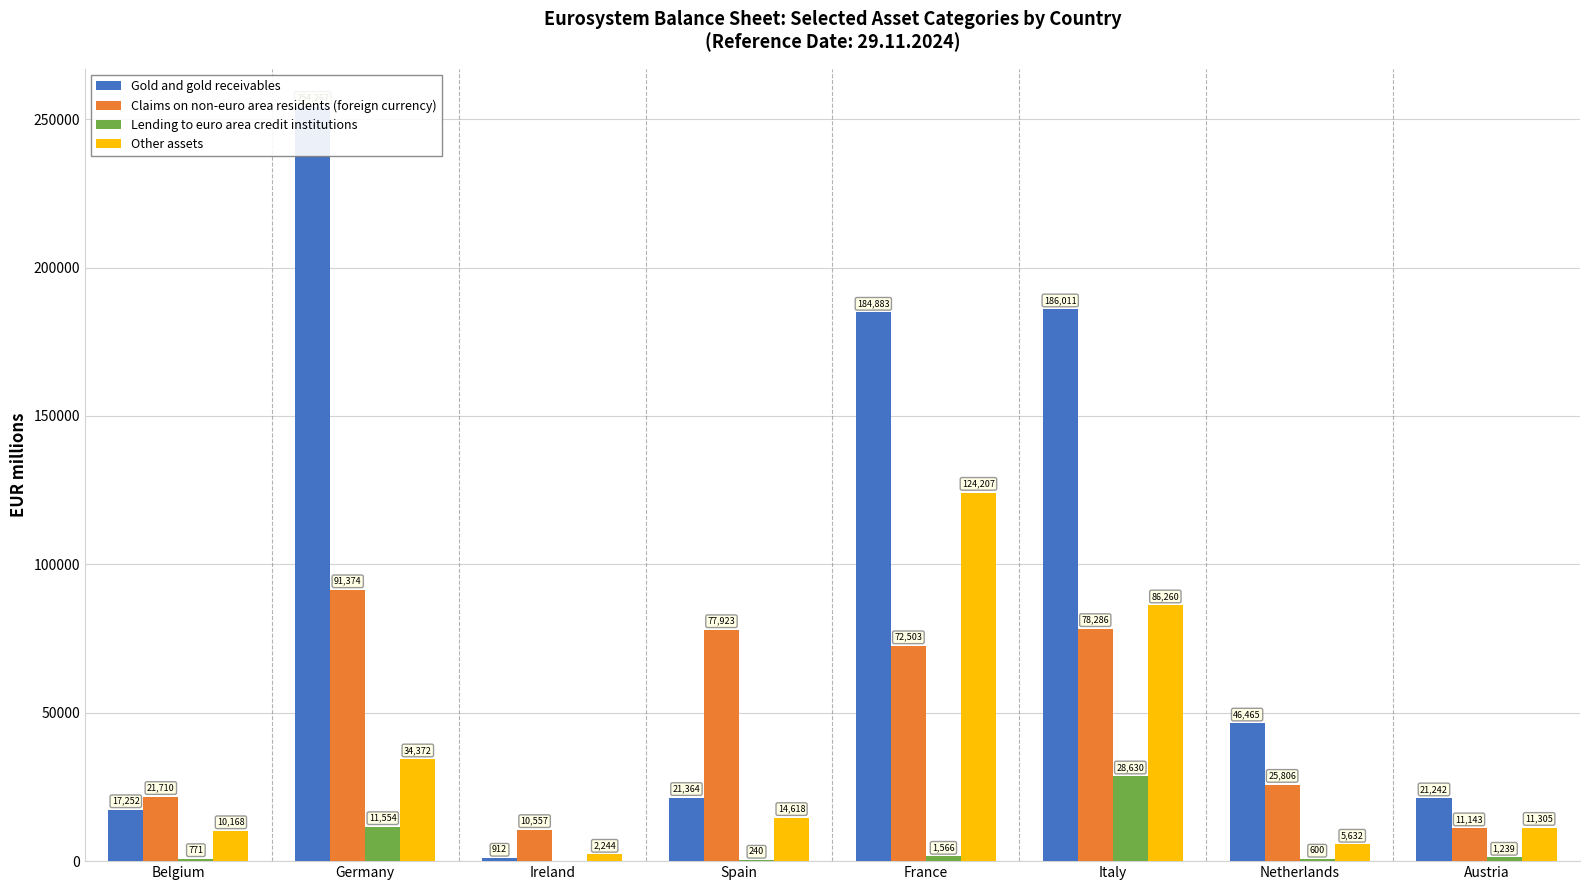

Which series has the widest spread of values?

Gold and gold receivables